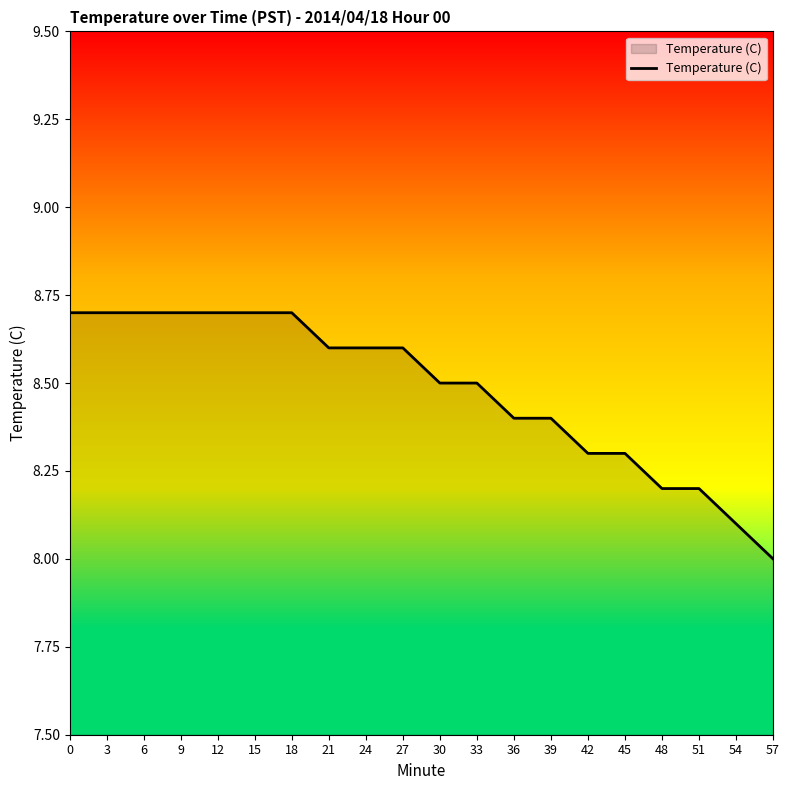

Count the values in the range 8 to 9.

20